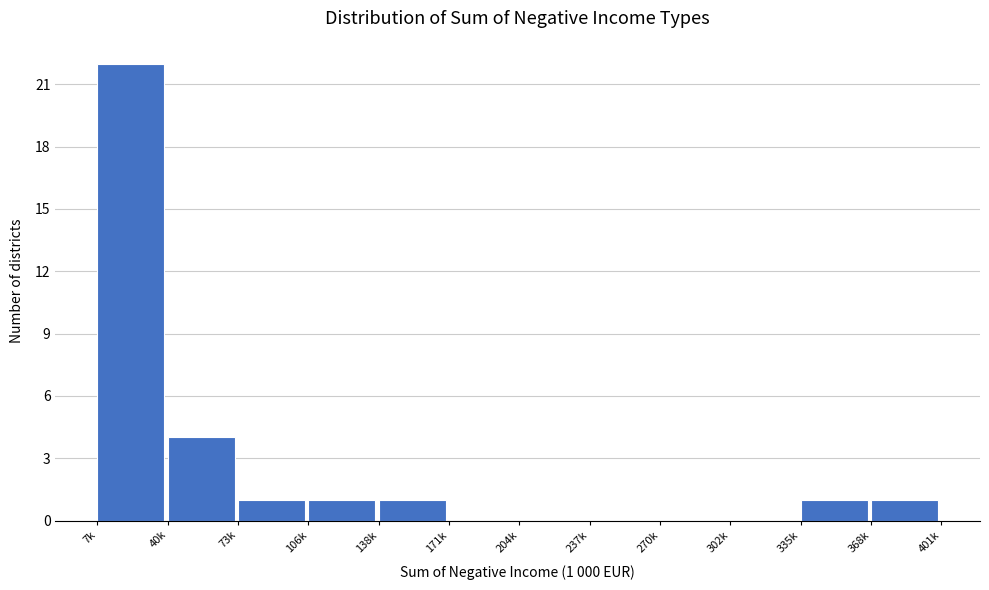

Reading right to left, what are all the values shown in this chart?

368k=1	335k=1	302k=0	270k=0	237k=0	204k=0	171k=0	138k=1	106k=1	73k=1	40k=4	7k=22